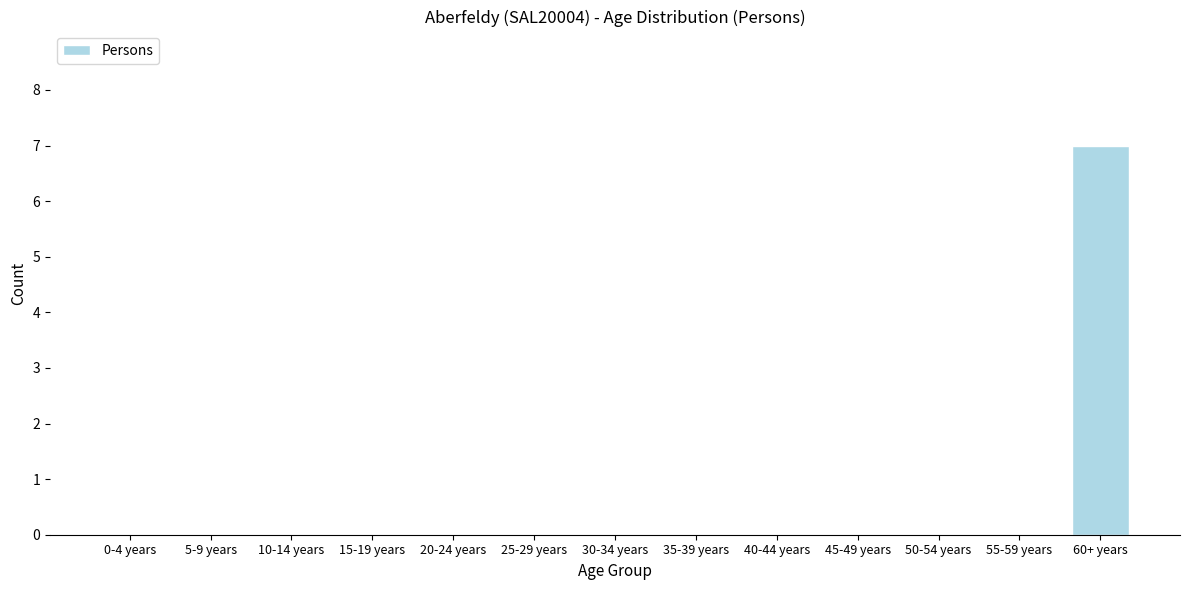

Reading right to left, transcribe all the data shown in this chart.

60+ years=7	55-59 years=0	50-54 years=0	45-49 years=0	40-44 years=0	35-39 years=0	30-34 years=0	25-29 years=0	20-24 years=0	15-19 years=0	10-14 years=0	5-9 years=0	0-4 years=0